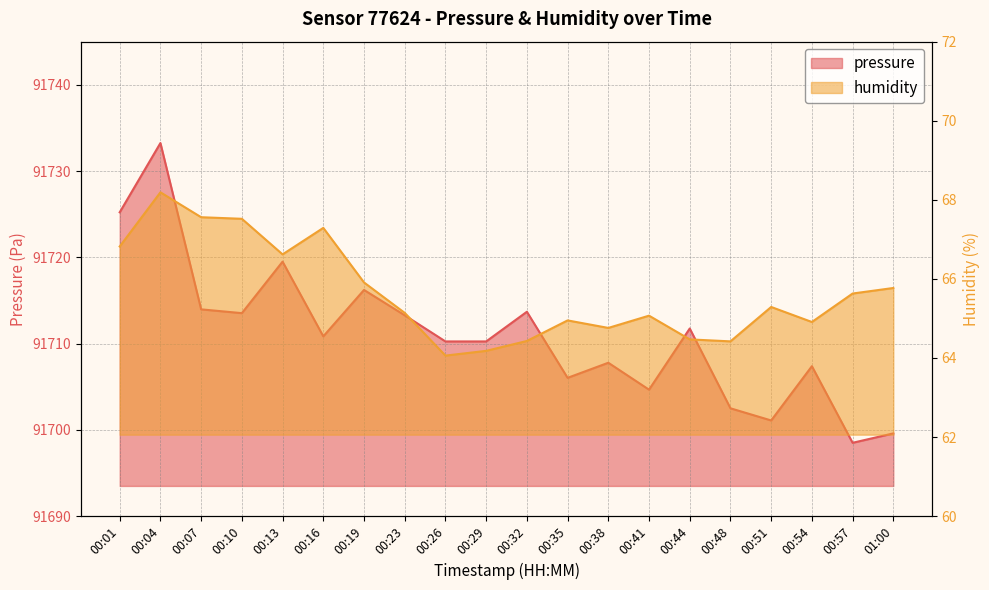

What is the difference between the highest and lowest values at 00:07?

91646.4